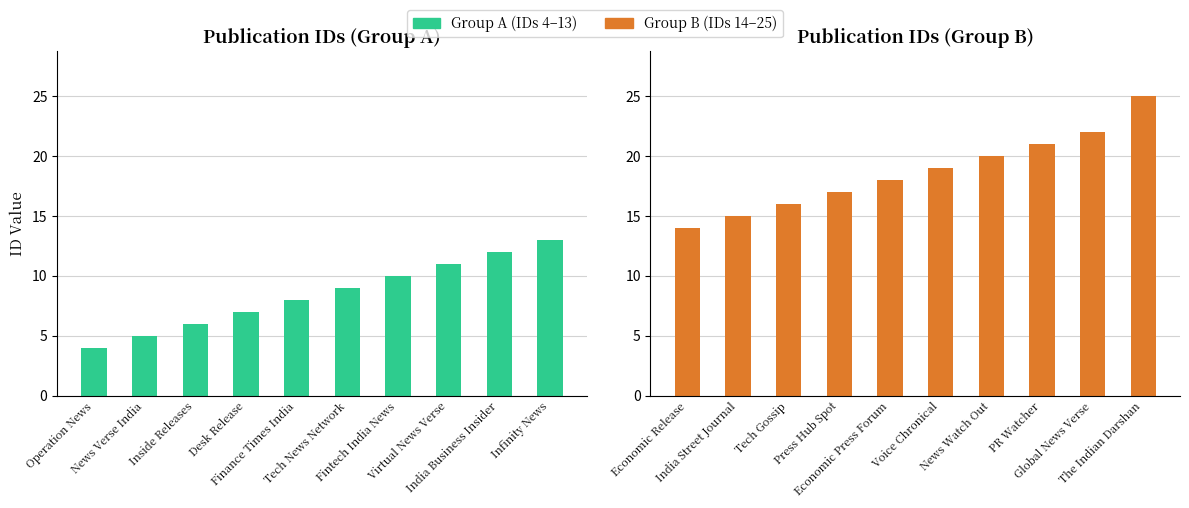

How many groups of bars are there?

10